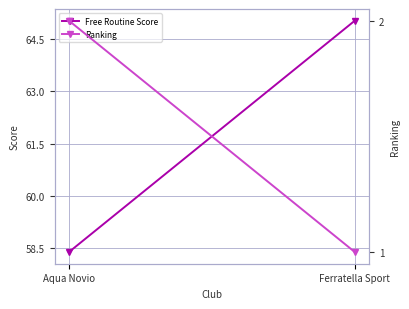

List the series in order of their overall mean, lowest first.

Ranking, Free Routine Score